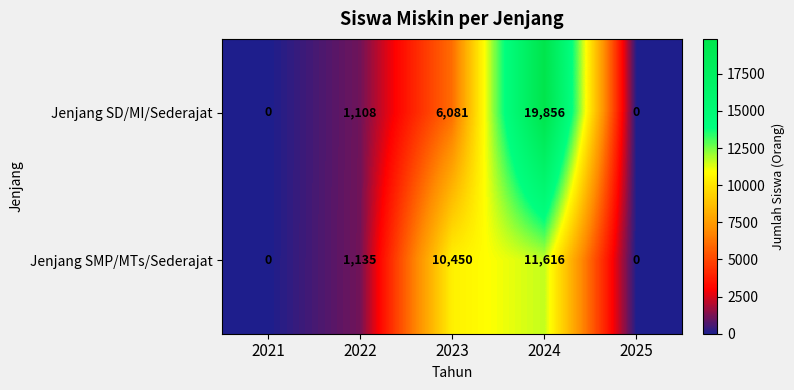

What is the difference between the highest and lowest values at 2022?

27